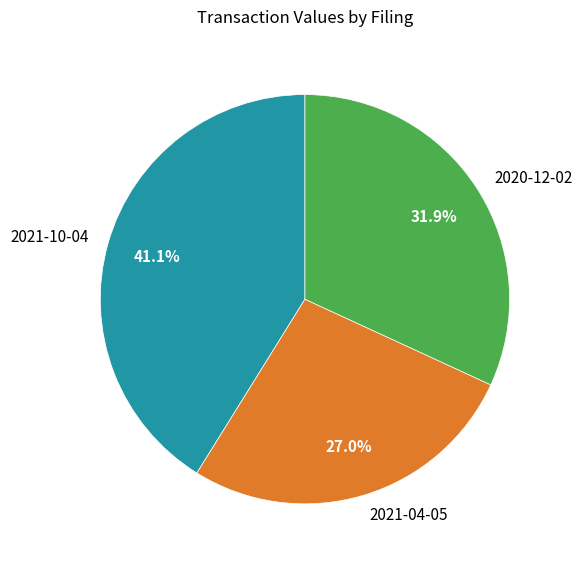

How many slices are in this pie chart?

3